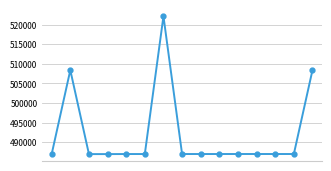

What is the difference between the maximum and second lowest values?

35145